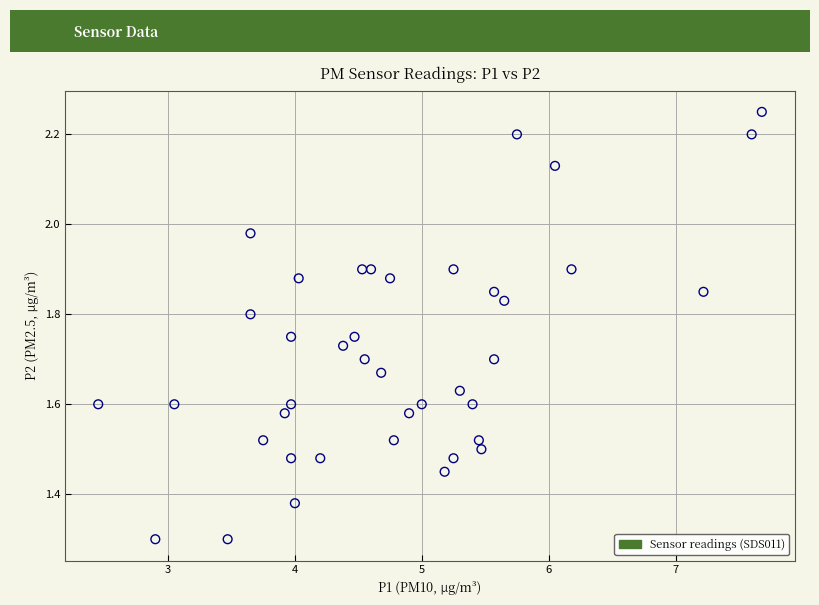

What is the range of X values (max minus min)?

5.2